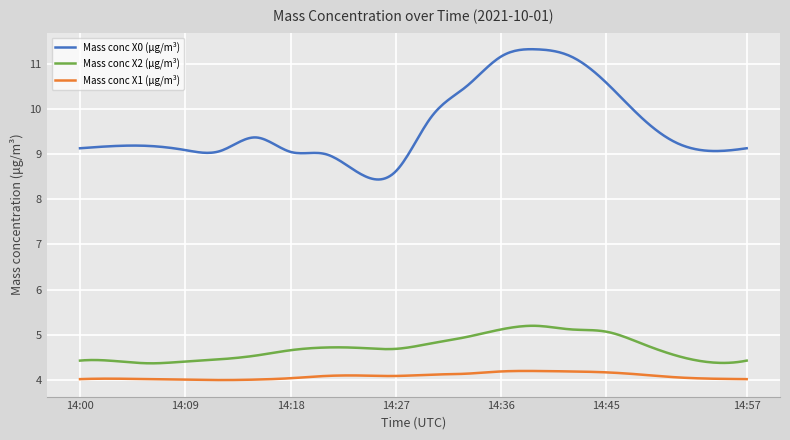

True or false: Mass conc X2 (μg/m³) and Mass conc X1 (μg/m³) cross at least once.

False